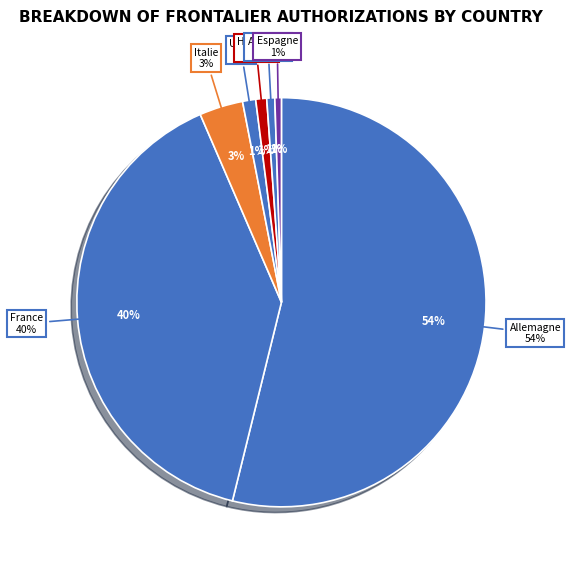

What is the total percentage of Italie and Espagne?

4.0%